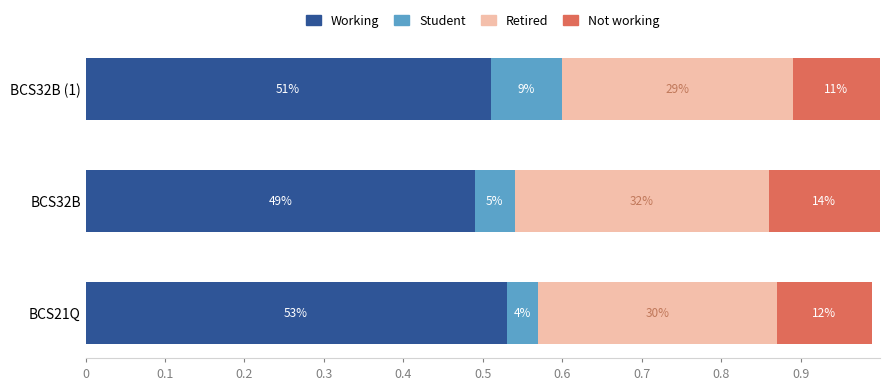

Rank the series by their maximum value, from lowest to highest.

Student, Not working, Retired, Working